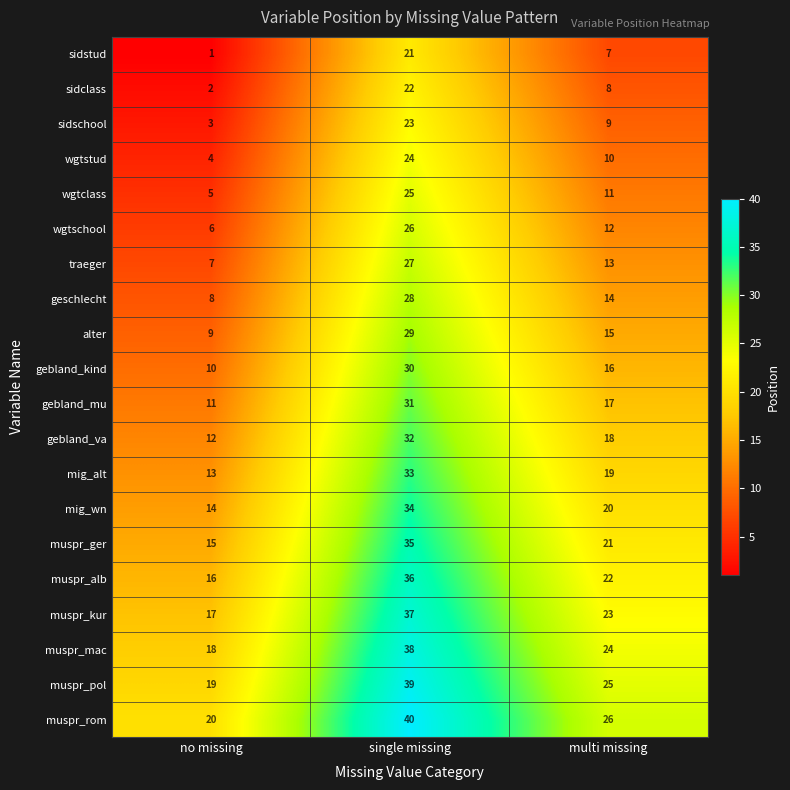

The sidschool series shows 3 at no missing. True or false?

True